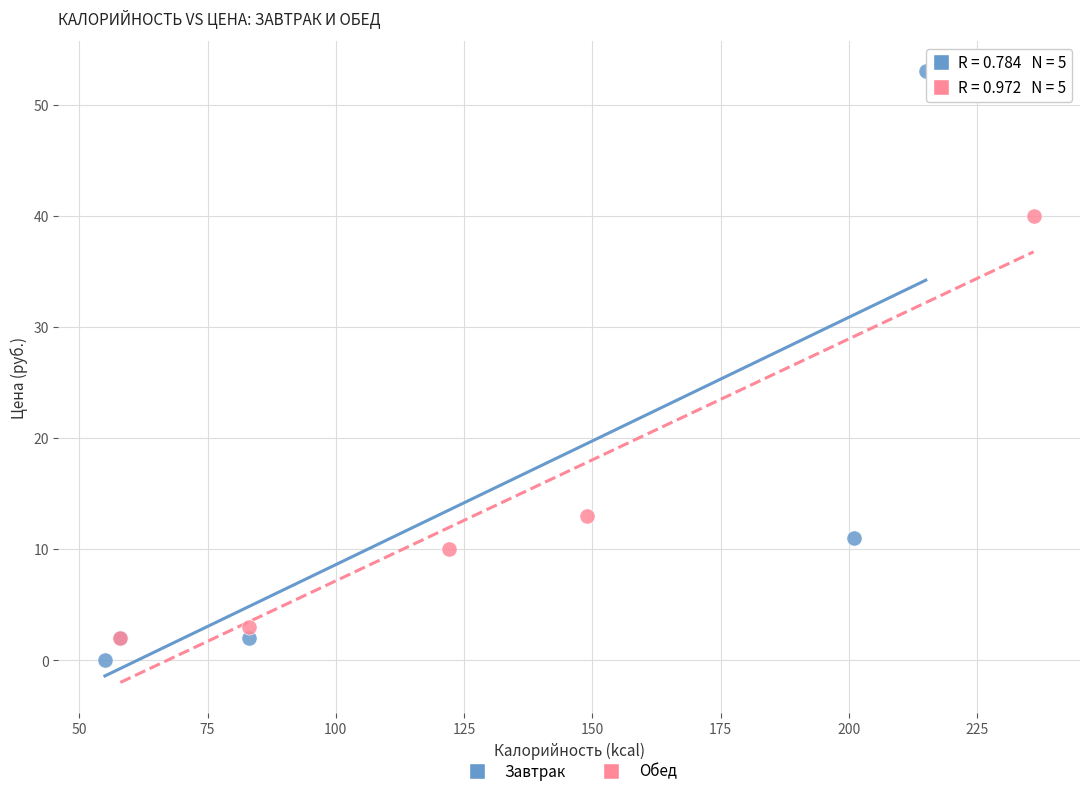

Which series has the largest Y range (max minus min)?

Завтрак